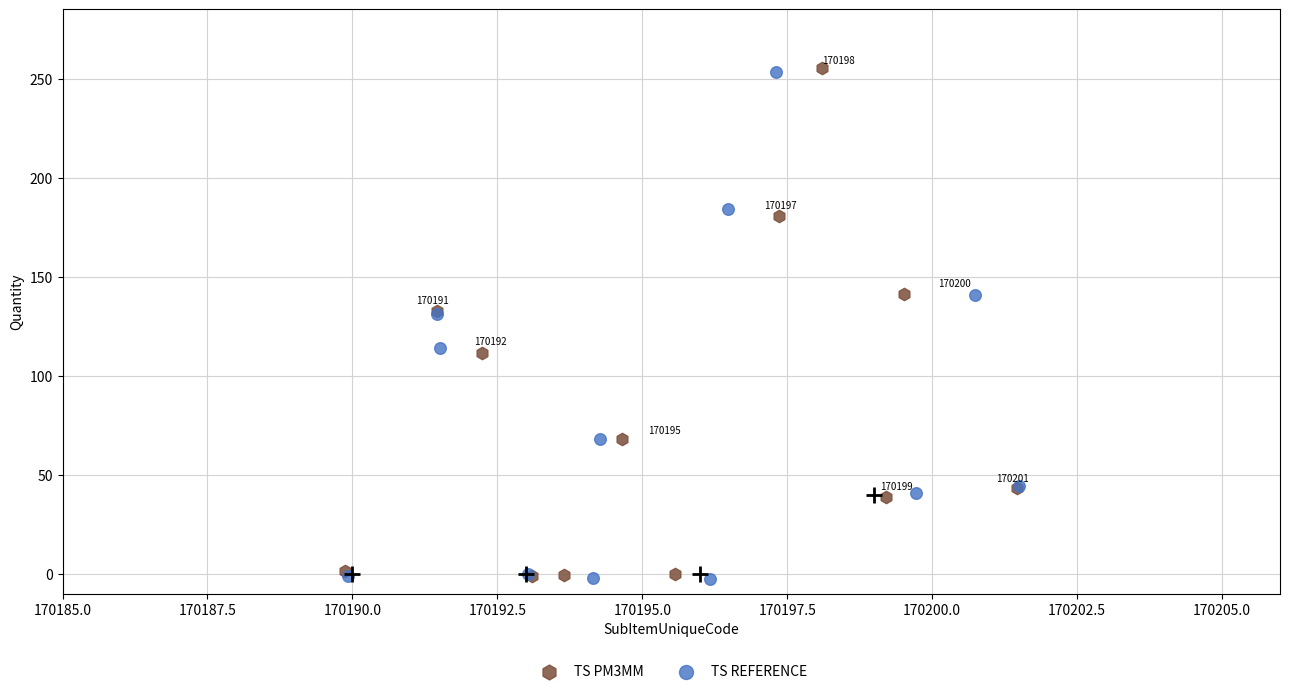

What are all the series names shown in the legend?

TS PM3MM, TS REFERENCE